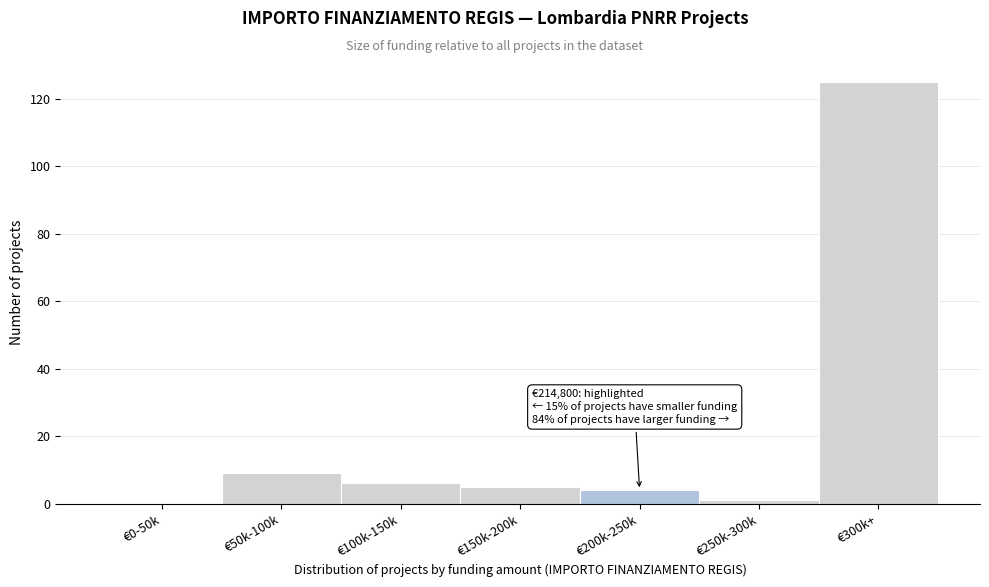

Reading right to left, list all the values displayed in this chart.

€300k+=125	€250k-300k=1	€200k-250k=4	€150k-200k=5	€100k-150k=6	€50k-100k=9	€0-50k=0